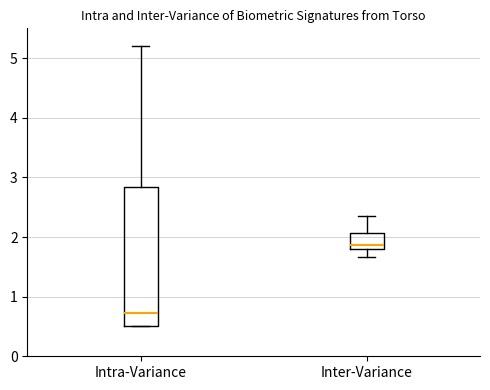

Which box has the lowest median line?

Intra-Variance